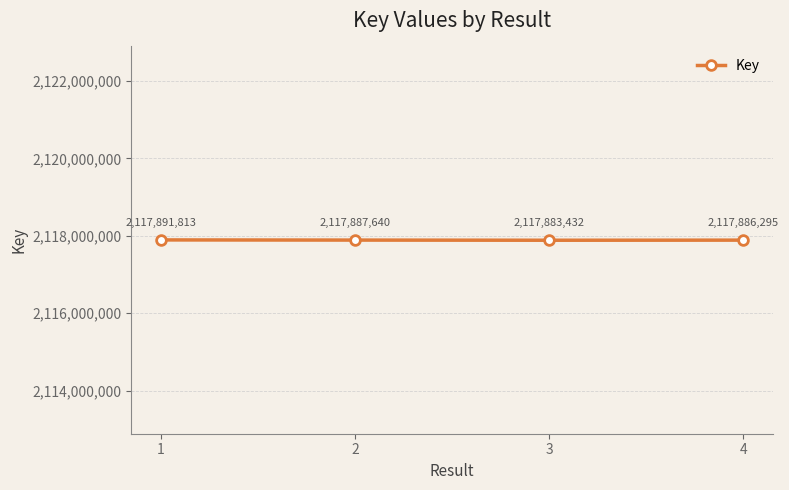

What is the average value?

2117887295